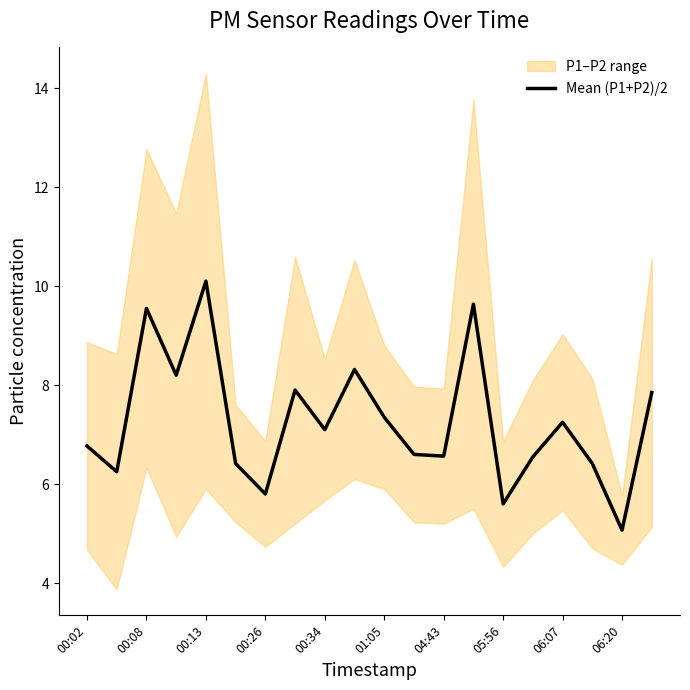

Which category has the lowest value in the Mean (P1+P2)/2 series?

06:20